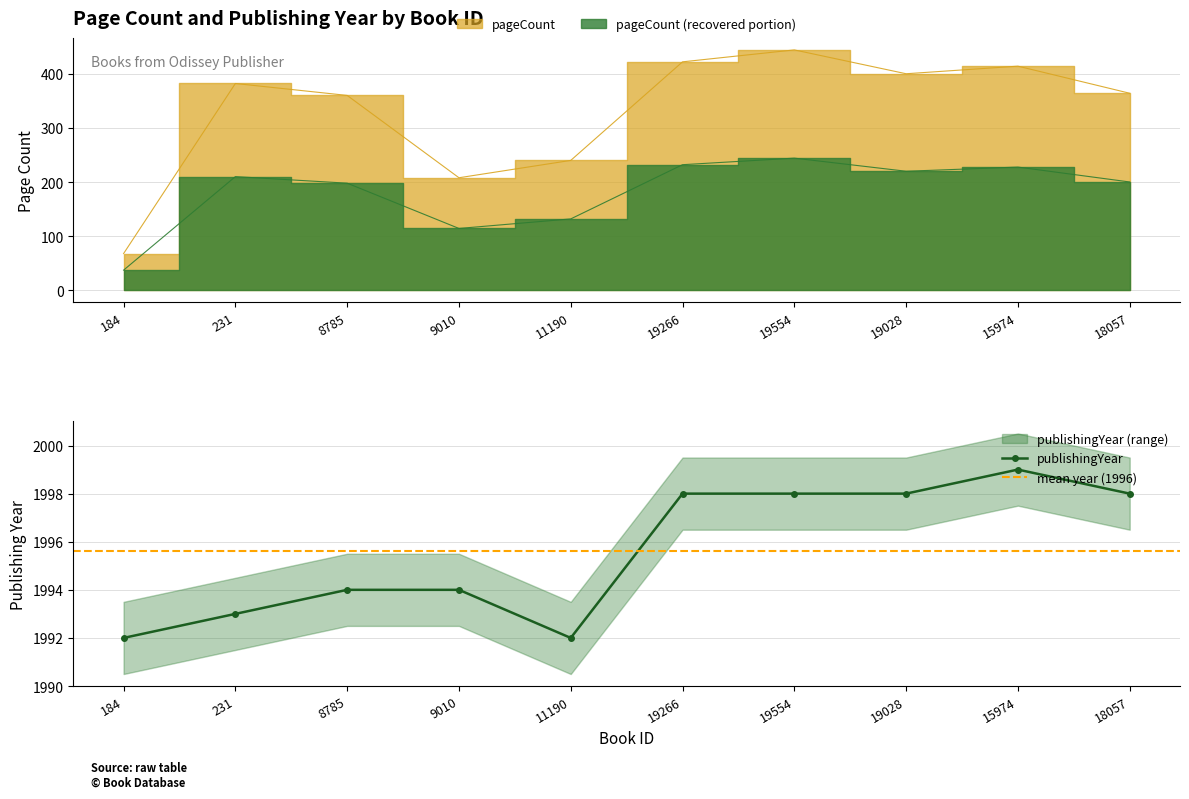

At which category is the sum across all series the highest?

19554